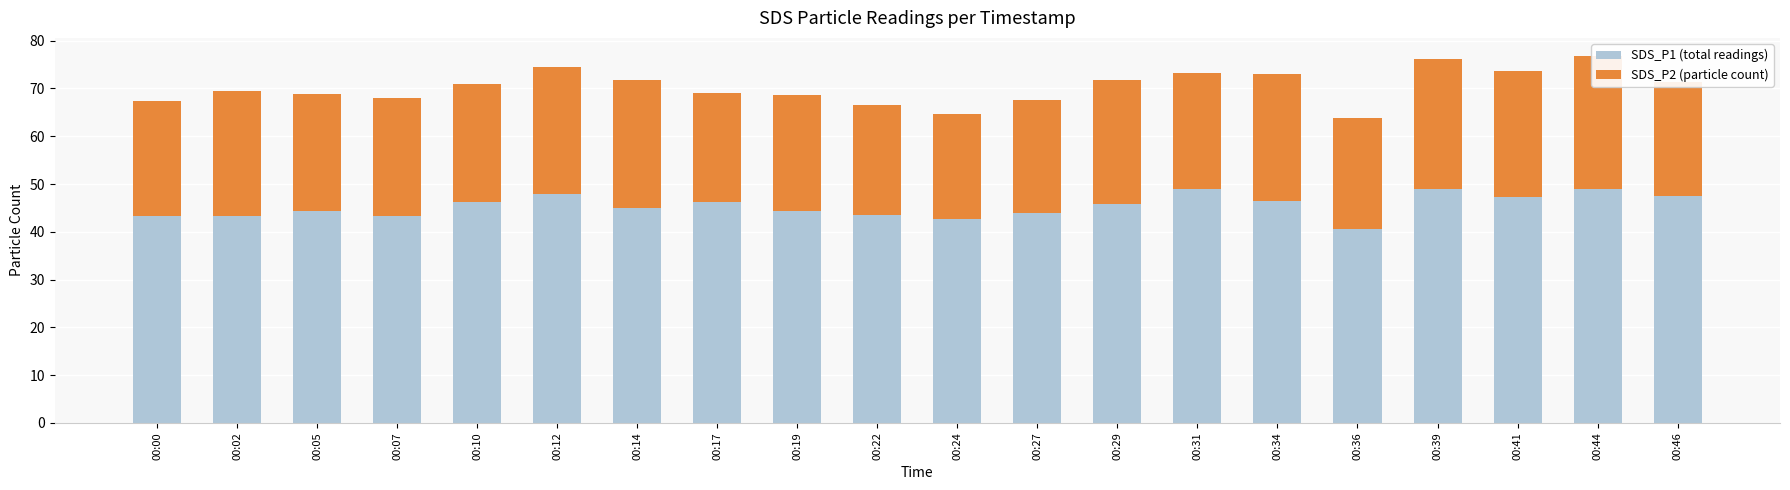

Are the bars horizontal?

No